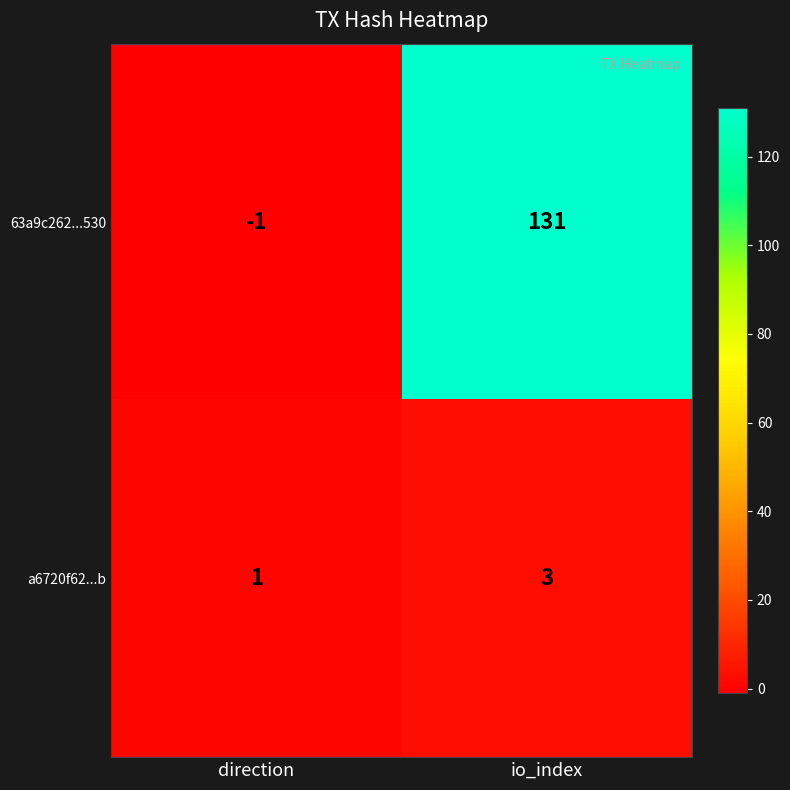

How many data points does each series have?

2